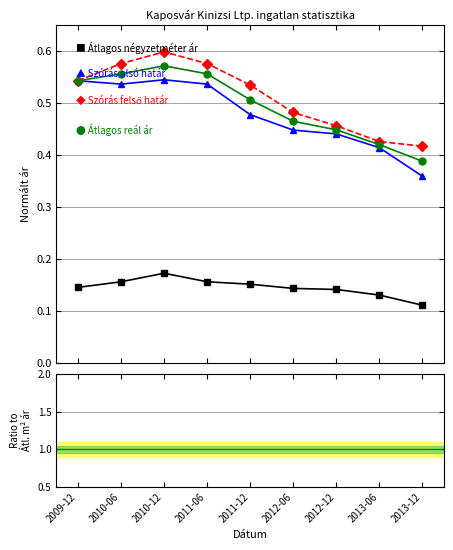

What is the label of the 8th point from the right?

2010-06